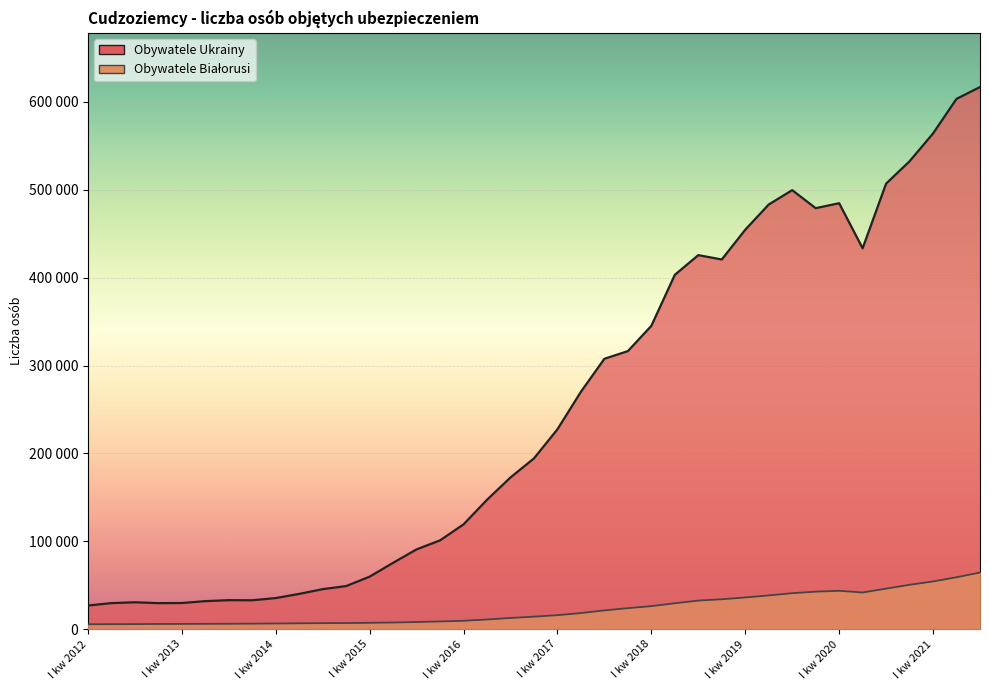

How many interior local valleys does the Obywatele Ukrainy series have?

5